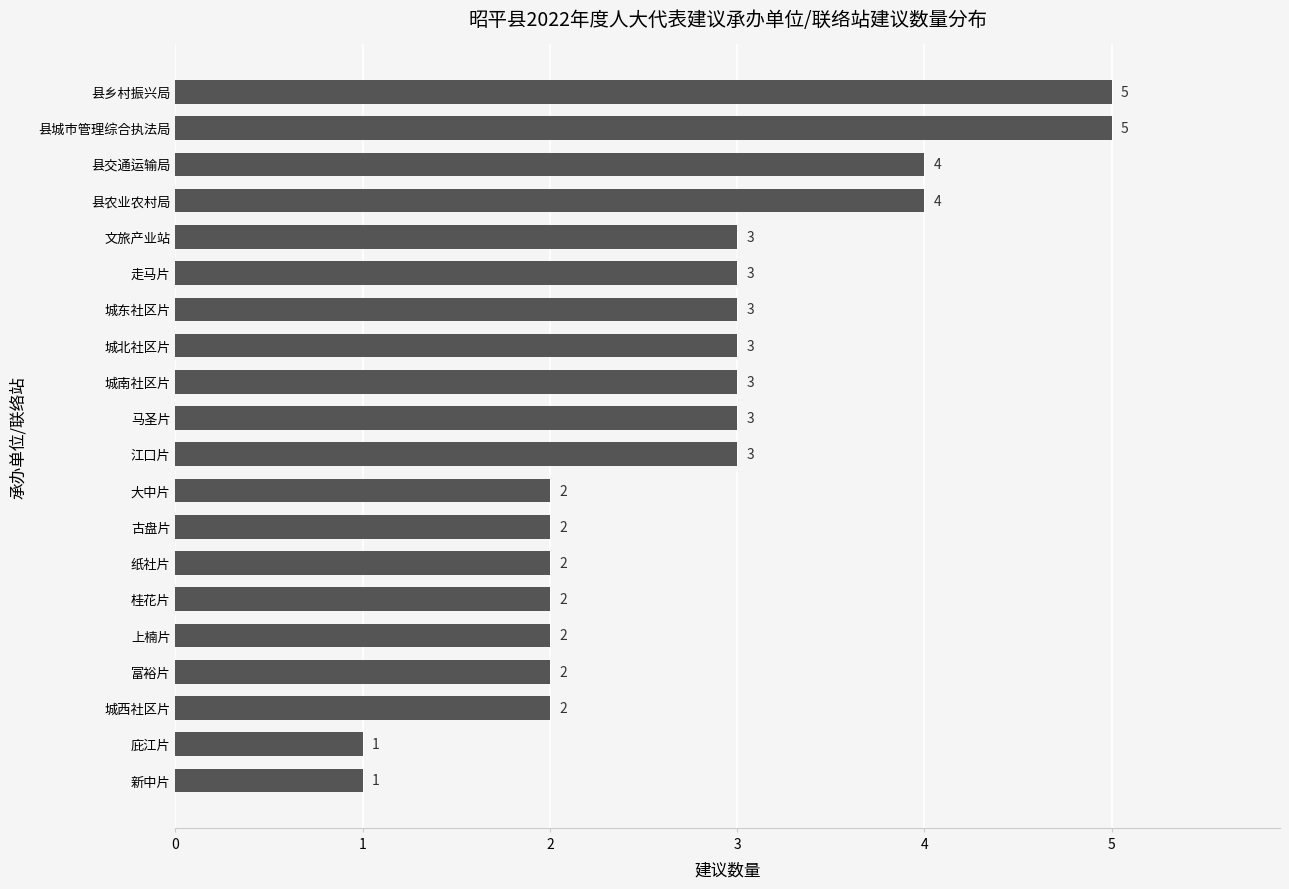

How many values are between 2 and 3?

14